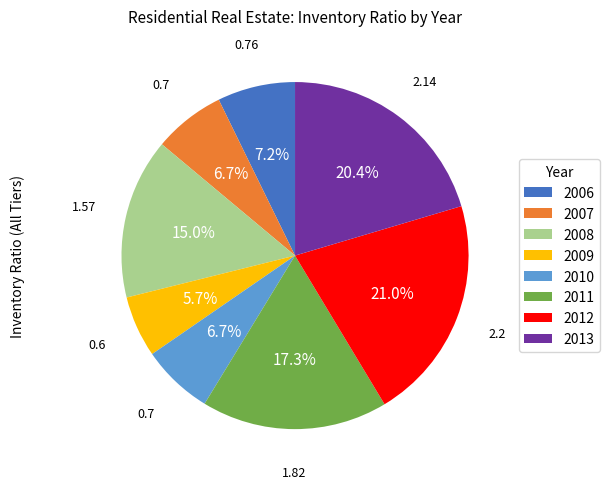

What percentage is NOT represented by 2006?

92.8%